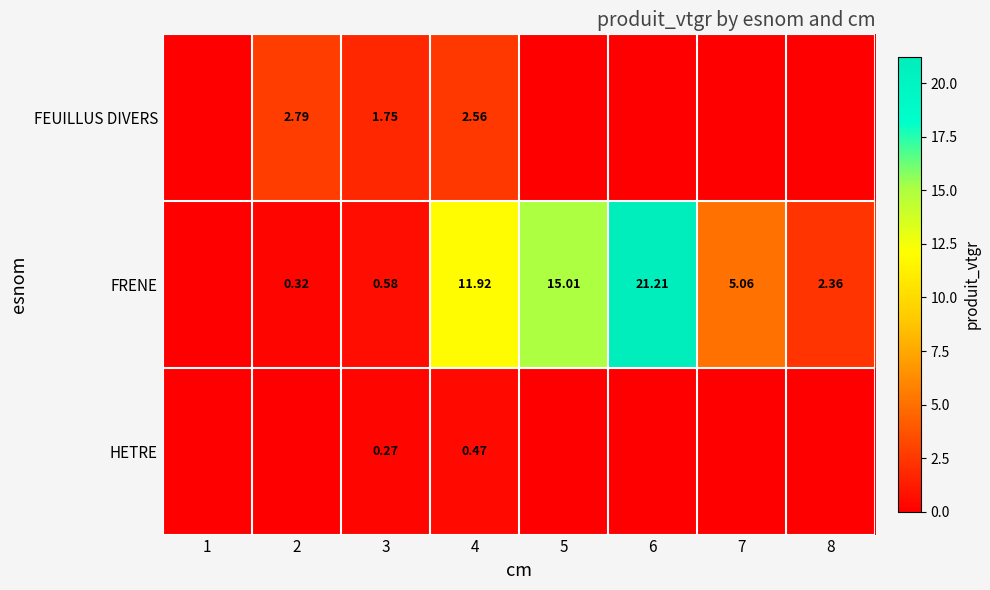

How many series are shown in this chart?

3